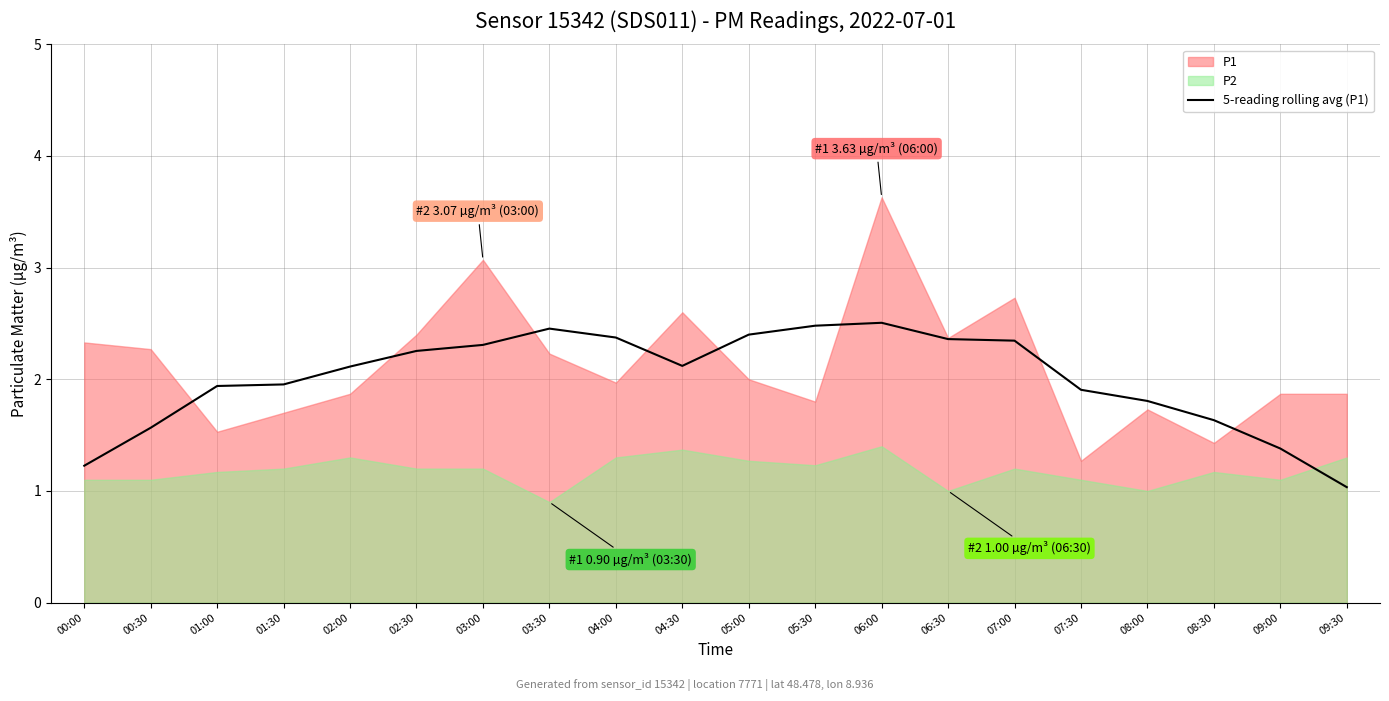

The value at 05:00 is 0.6. True or false?

False